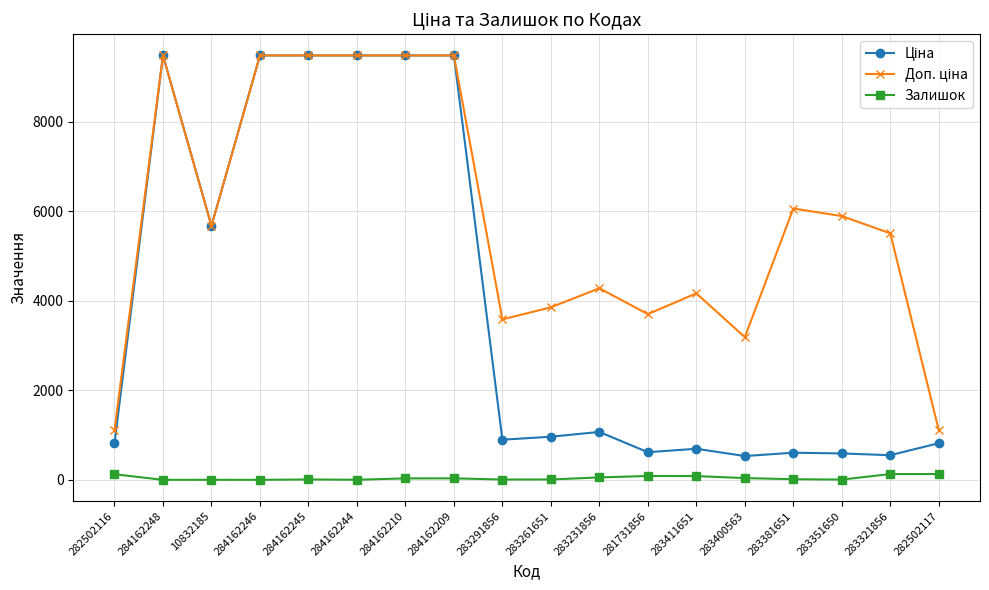

What is the greatest value displayed?

9480.1